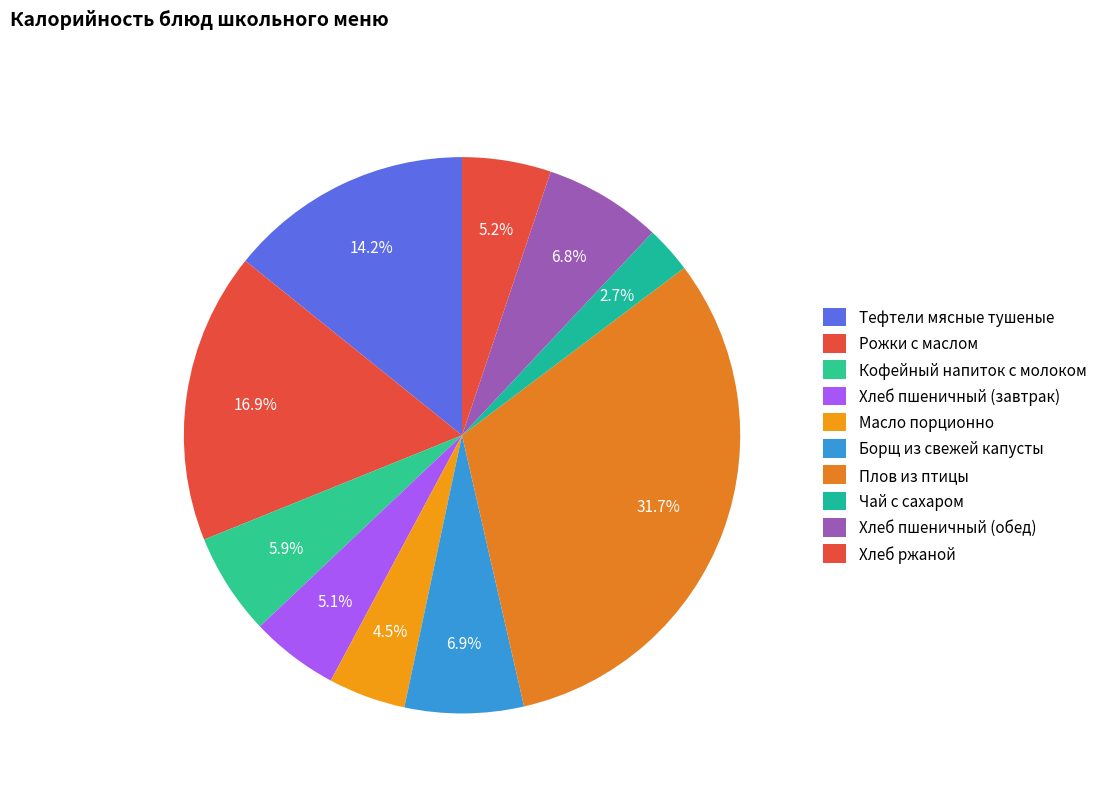

Rank the categories by value from lowest to highest.

Чай с сахаром, Масло порционно, Хлеб пшеничный (завтрак), Хлеб ржаной, Кофейный напиток с молоком, Хлеб пшеничный (обед), Борщ из свежей капусты, Тефтели мясные тушеные, Рожки с маслом, Плов из птицы